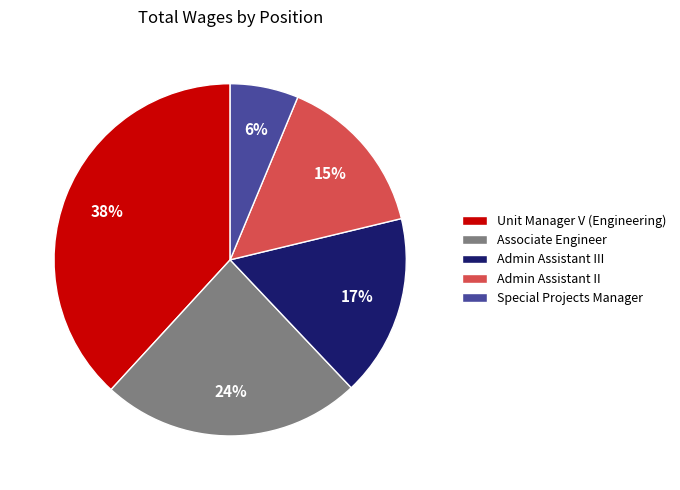

Combined, do Special Projects Manager and Unit Manager V (Engineering) account for over 50%?

No